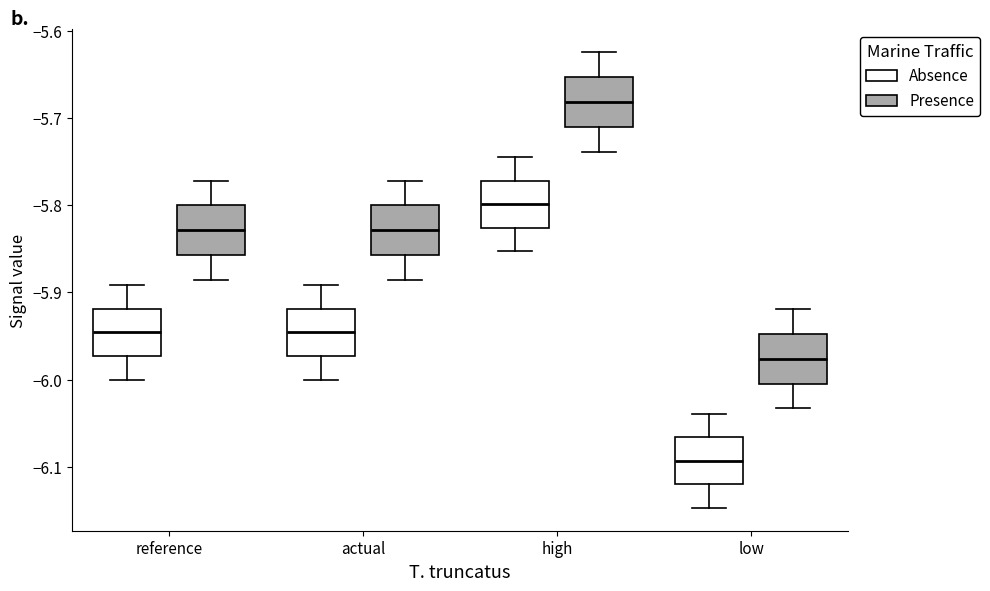

Which box has the highest median line?

high (Presence)